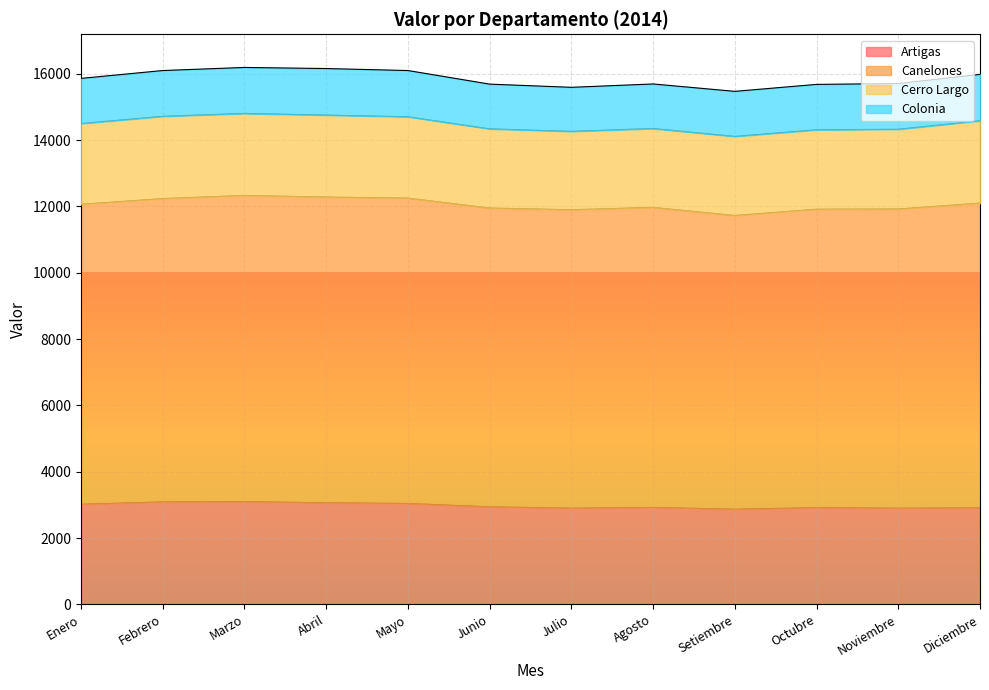

Rank the series by their maximum value, from highest to lowest.

Canelones, Artigas, Cerro Largo, Colonia